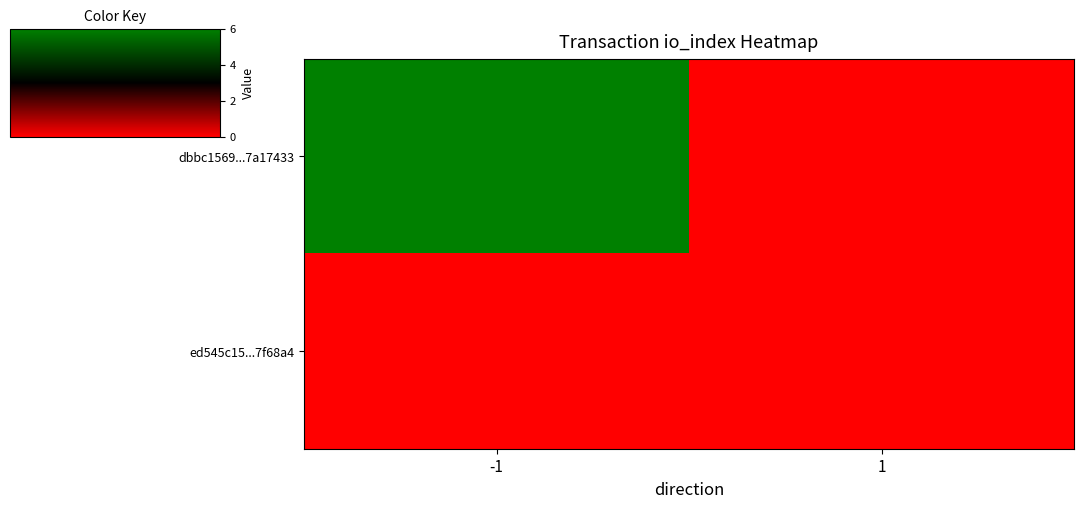

At which category is the sum across all series the highest?

-1